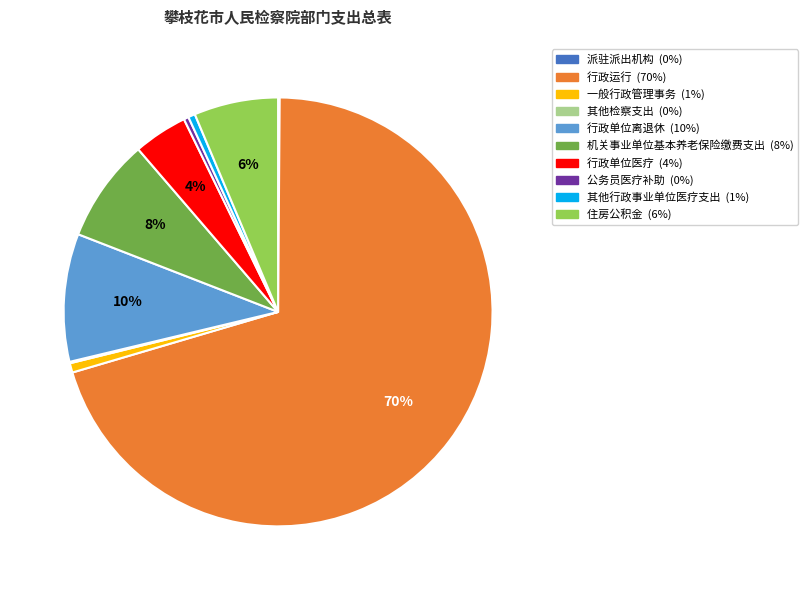

To the nearest percent, what percentage of the pie is 住房公积金?

6%